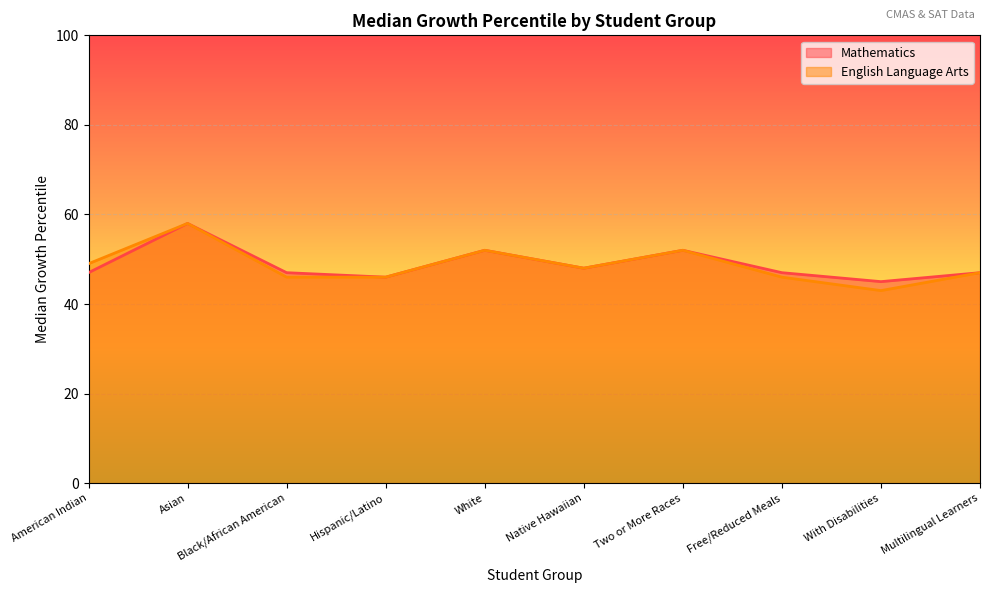

What is the difference between the English Language Arts values at Multilingual Learners and American Indian?

2